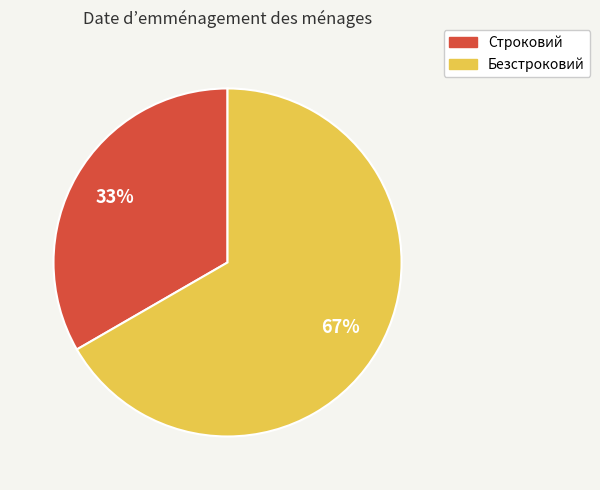

Does Строковий represent more than half of the total?

No